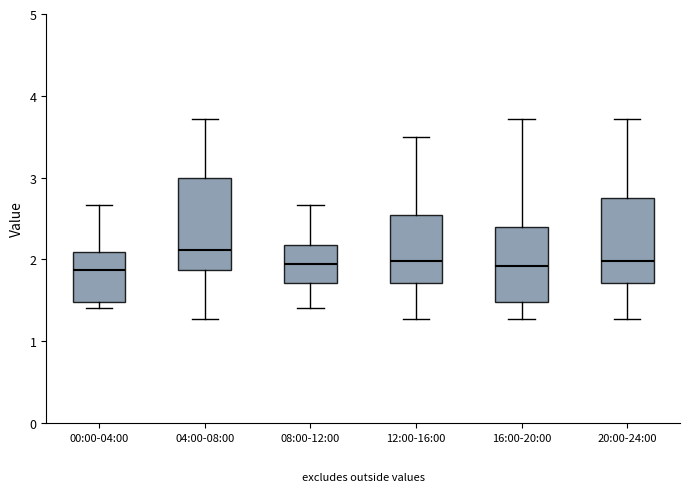

Where does the lower whisker of the box for 12:00-16:00 end on the y-axis? The values are not printed on the chart, so give them approximately, as read against the axis.

1.3